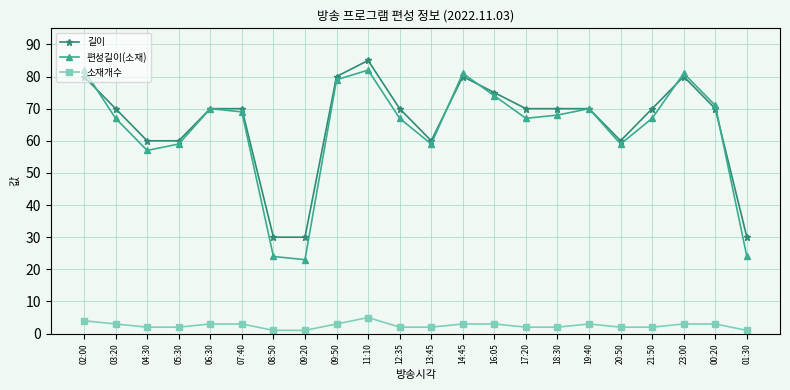

What is the difference between the highest and lowest values at 21:50?

68